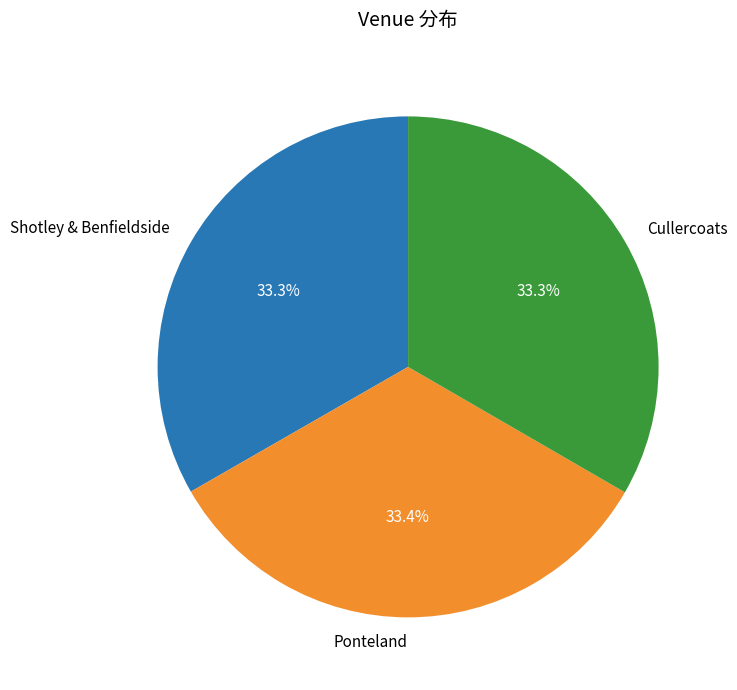

To the nearest percent, what portion does Cullercoats represent?

33%